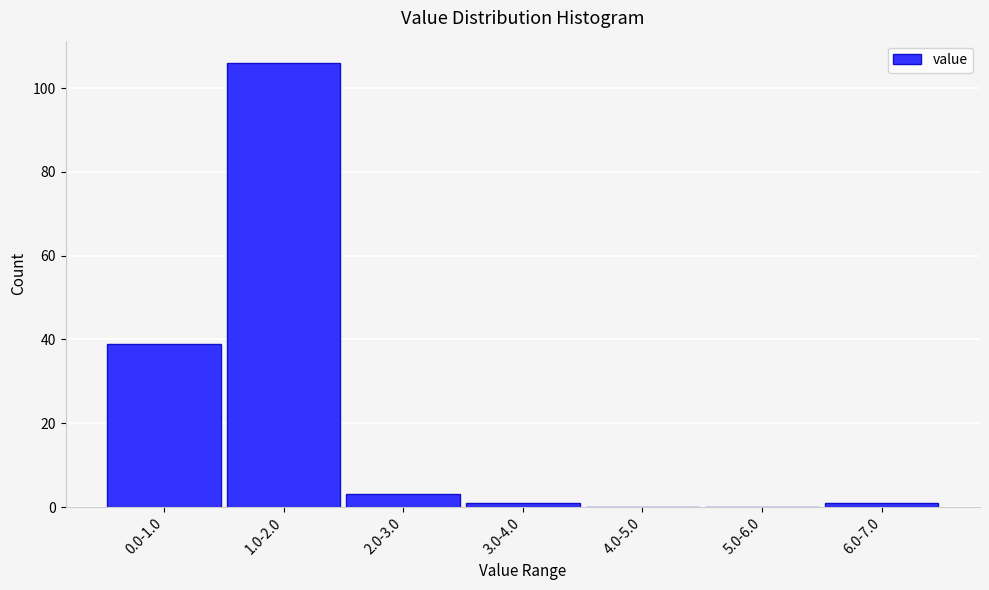

Reading left to right, list all the values displayed in this chart.

0.0-1.0=39	1.0-2.0=106	2.0-3.0=3	3.0-4.0=1	4.0-5.0=0	5.0-6.0=0	6.0-7.0=1